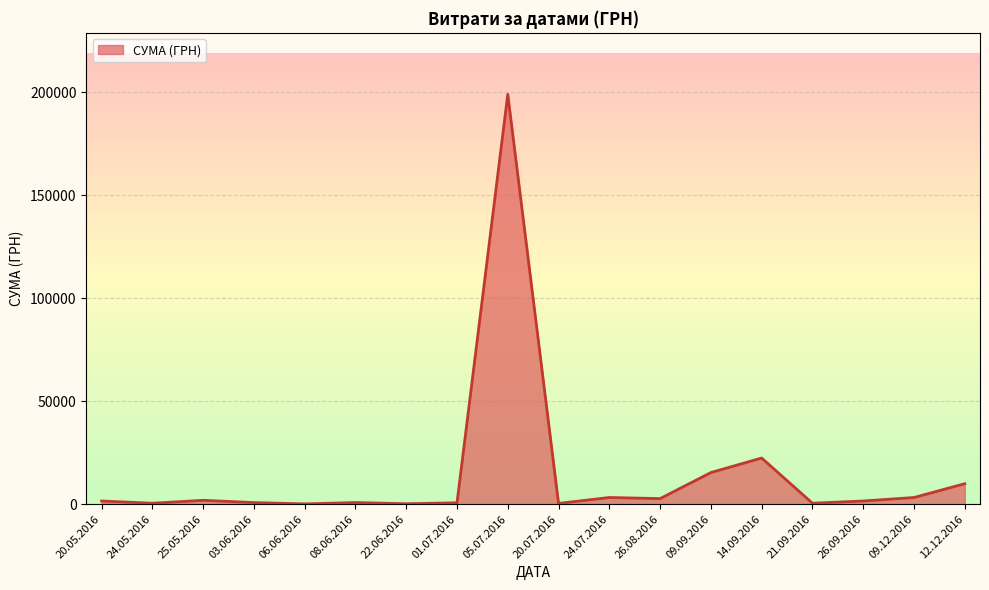

Is it true that the value at 14.09.2016 is 22400.6?

True